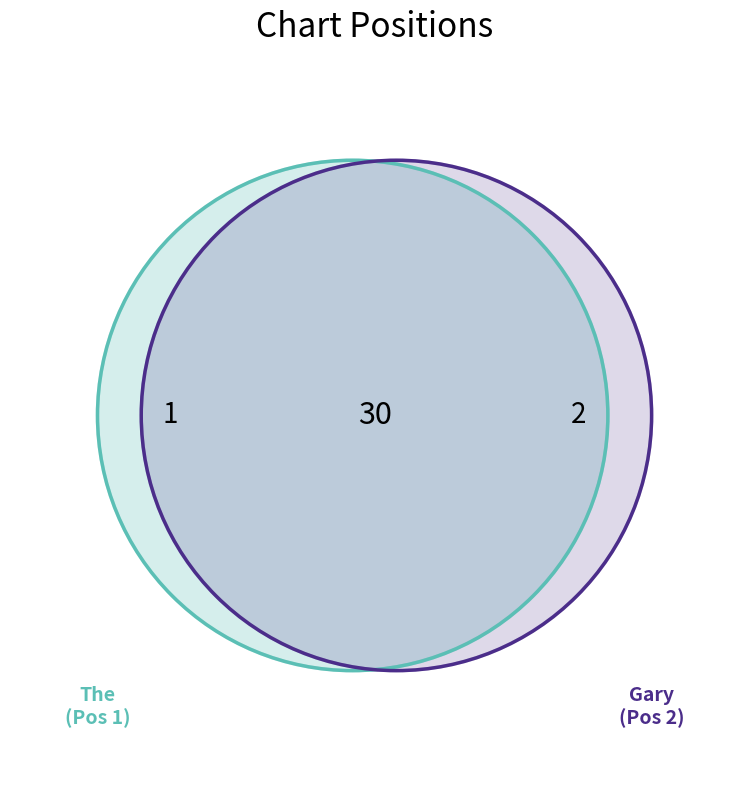

Which slice is the smallest?

1